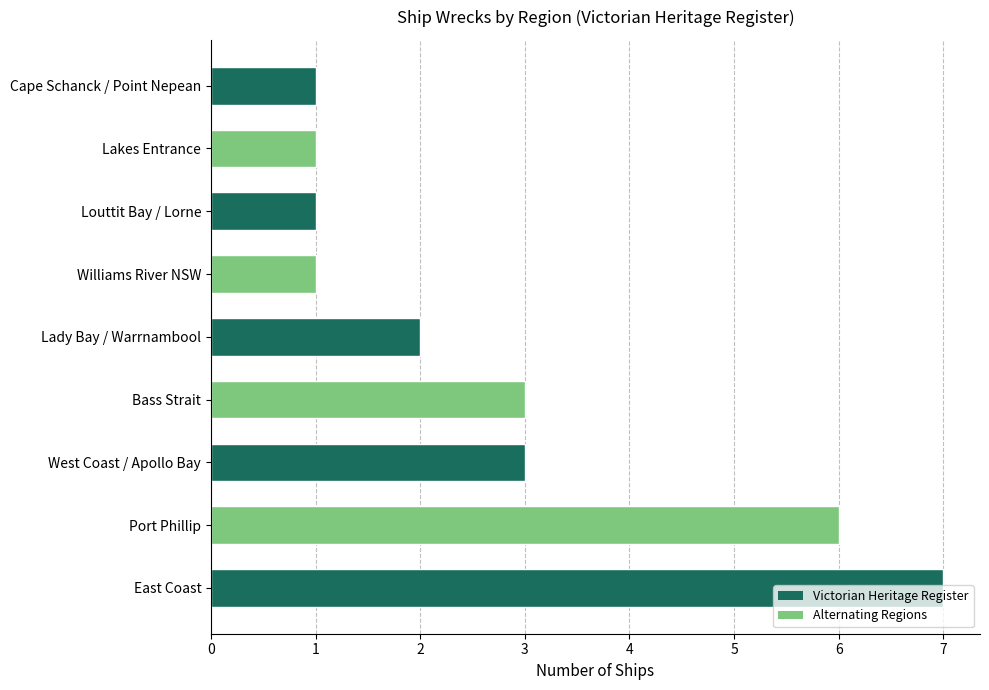

What is the difference between the maximum and second lowest values?

6